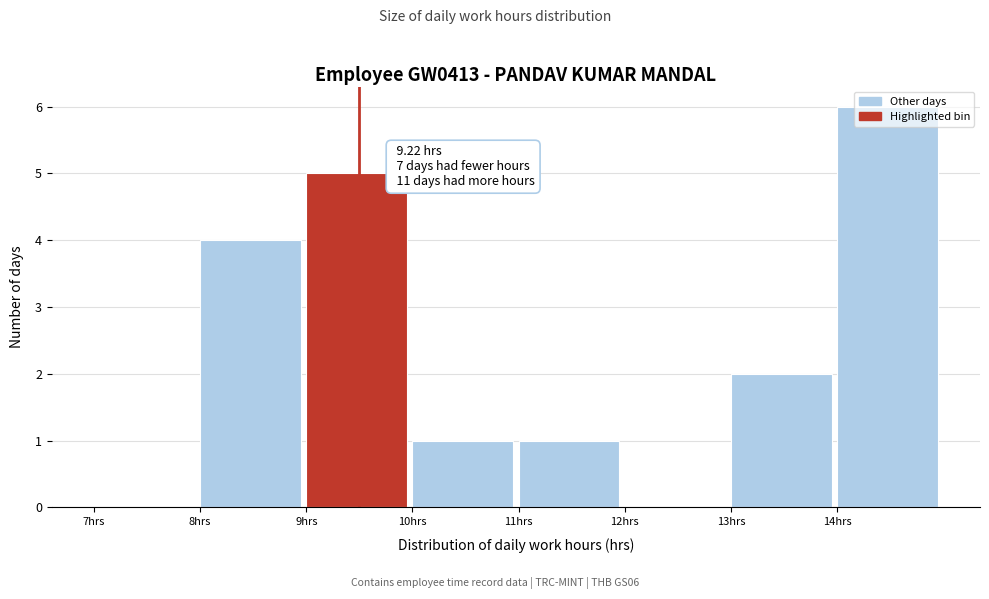

Over which range of the x-axis is the bar tallest?

14 to 15